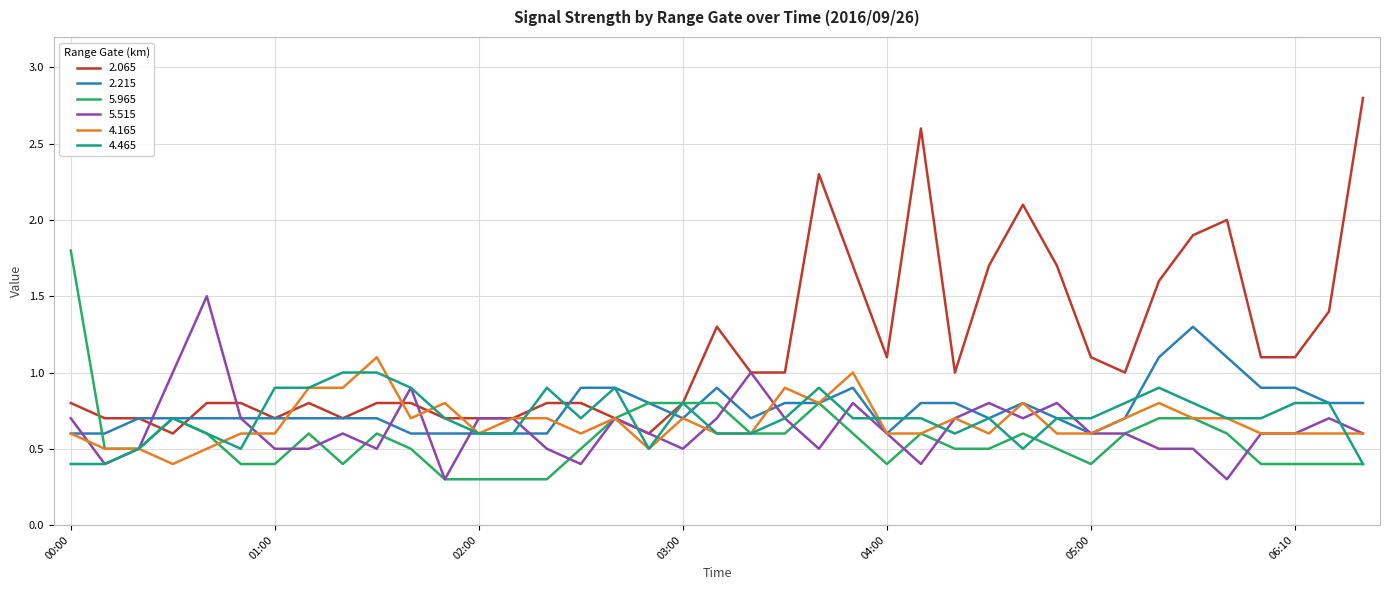

What is the maximum value for 5.965?

1.8